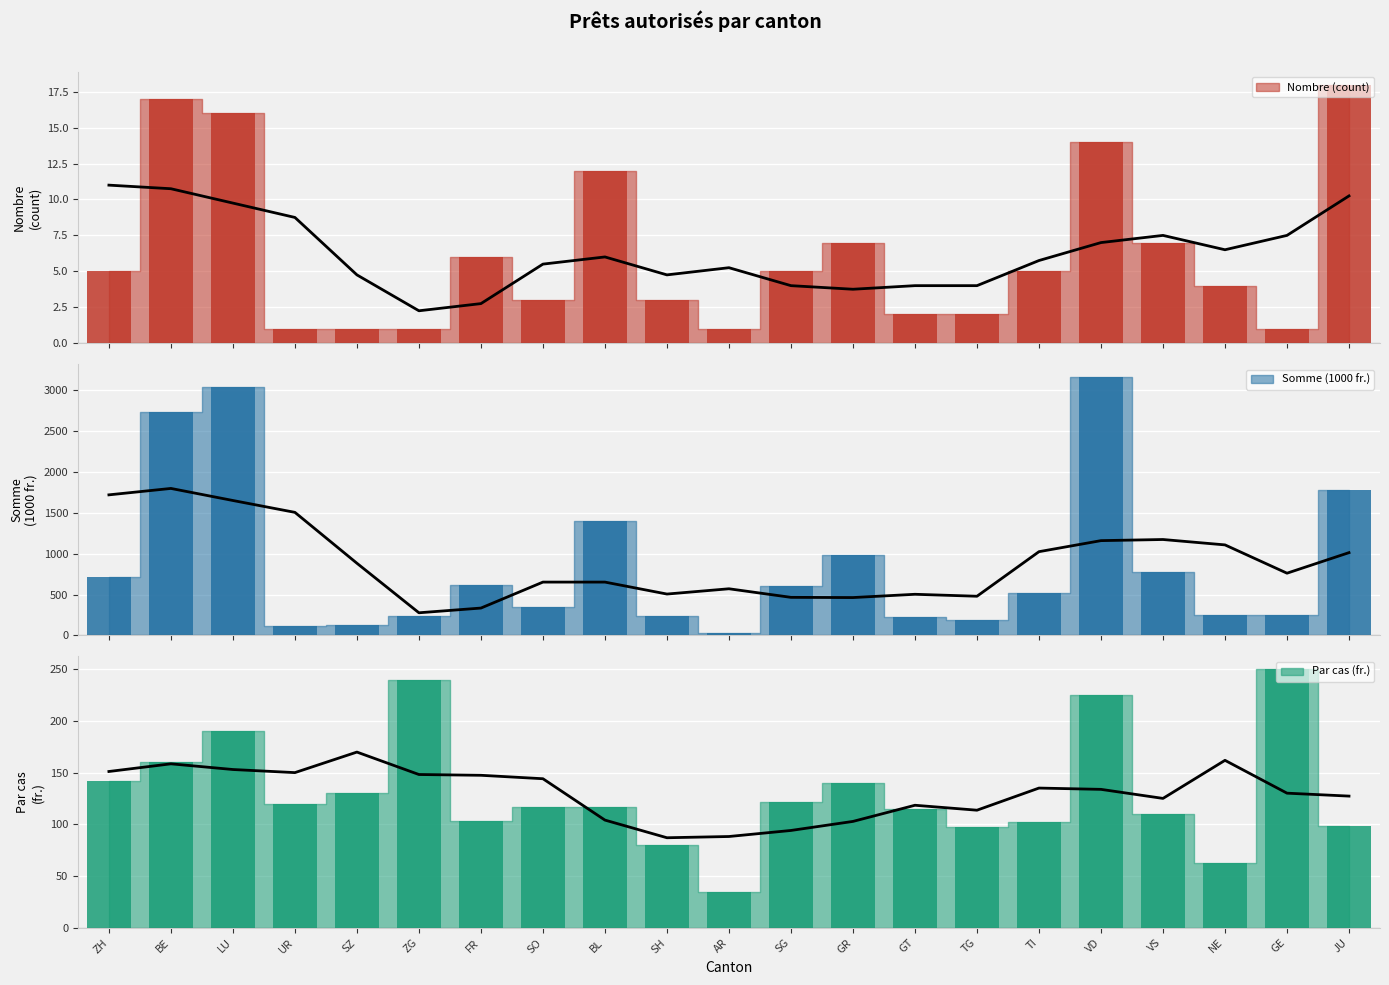

At GT, list the series in order from smallest to largest.

Nombre (count), Par cas (fr.), Somme (1000 fr.)